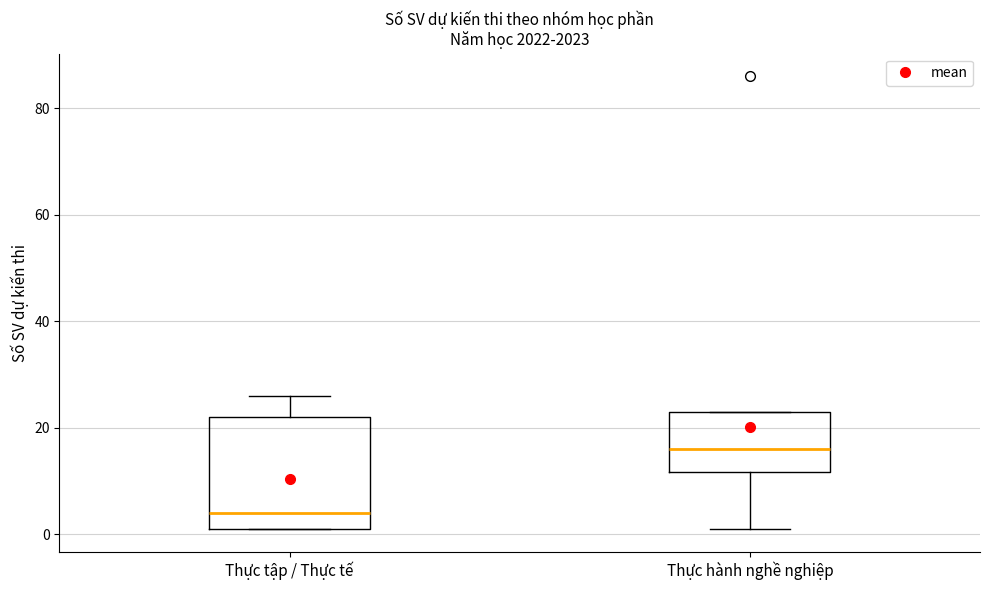

Where does the median line of the box for Thực tập / Thực tế sit on the y-axis? The values are not printed on the chart, so give them approximately, as read against the axis.

4